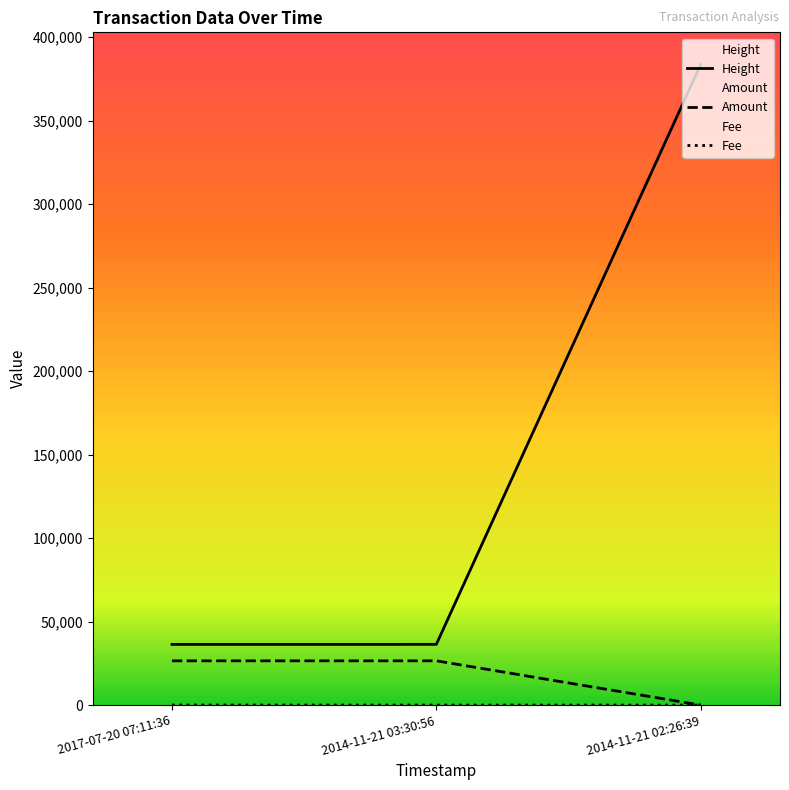

How many data points does each series have?

3